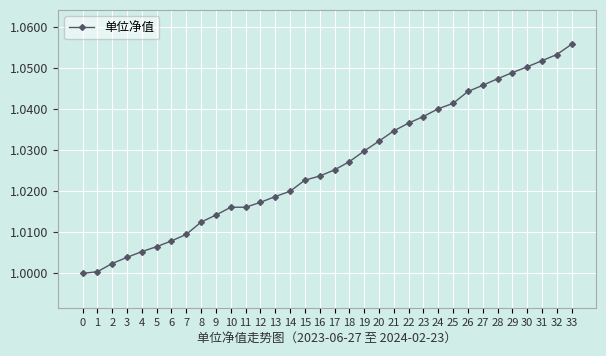

How many data points does each series have?

34